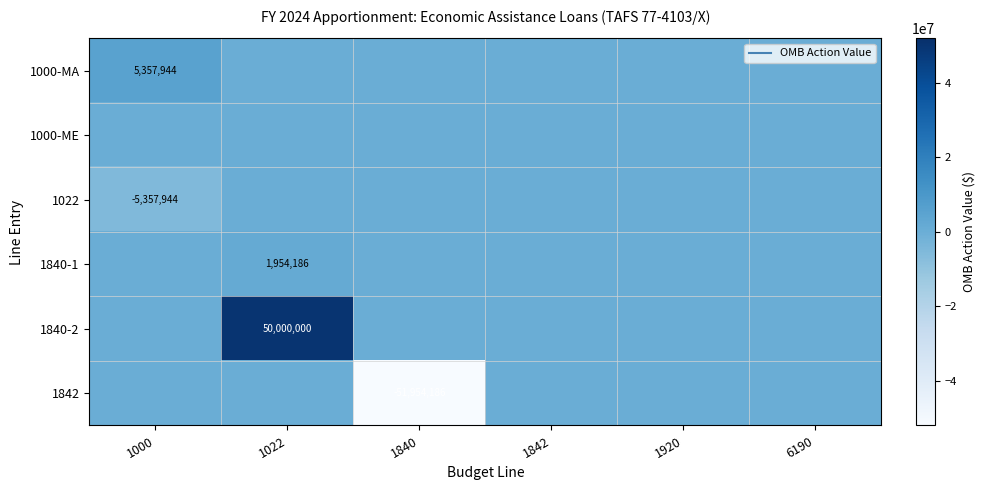

Which series has the largest range (max minus min)?

1842